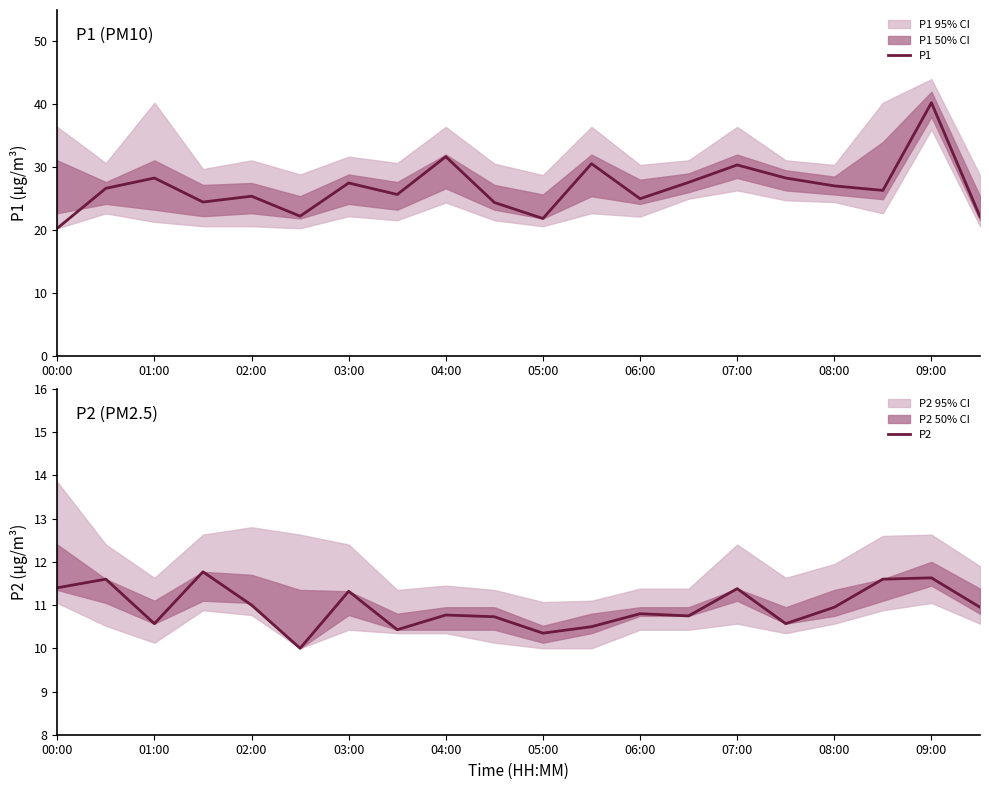

Rank the series by their maximum value, from lowest to highest.

P2, P1